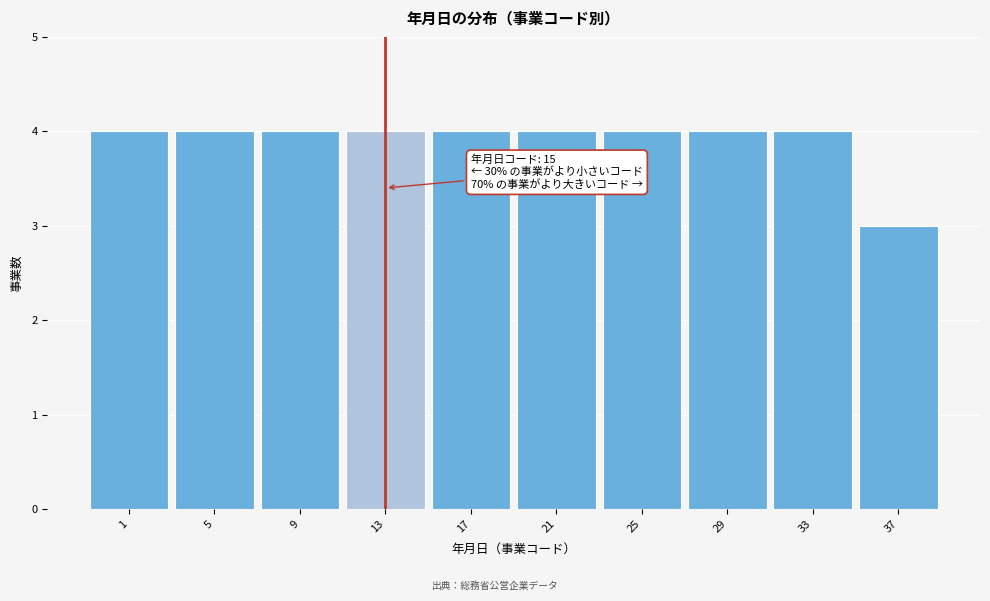

Reading right to left, what are all the values shown in this chart?

37=3	33=4	29=4	25=4	21=4	17=4	13=4	9=4	5=4	1=4